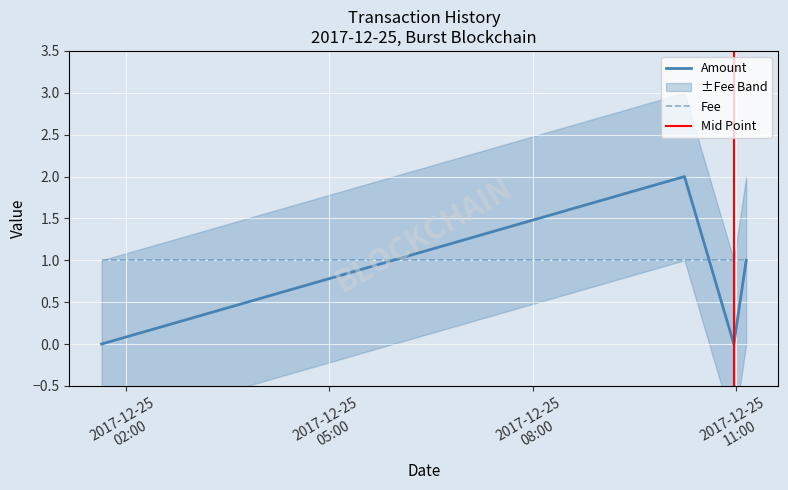

At which label does the data first exceed 1?

2017-12-25 10:14:12